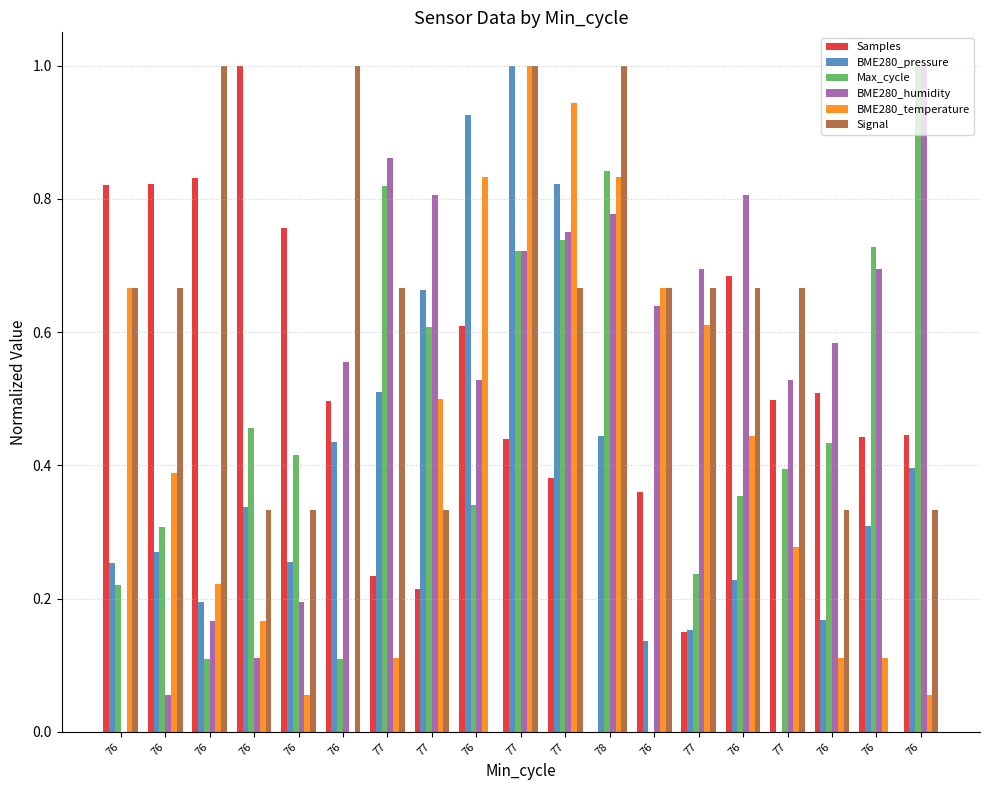

Are the bars grouped side by side (vs. stacked)?

Yes